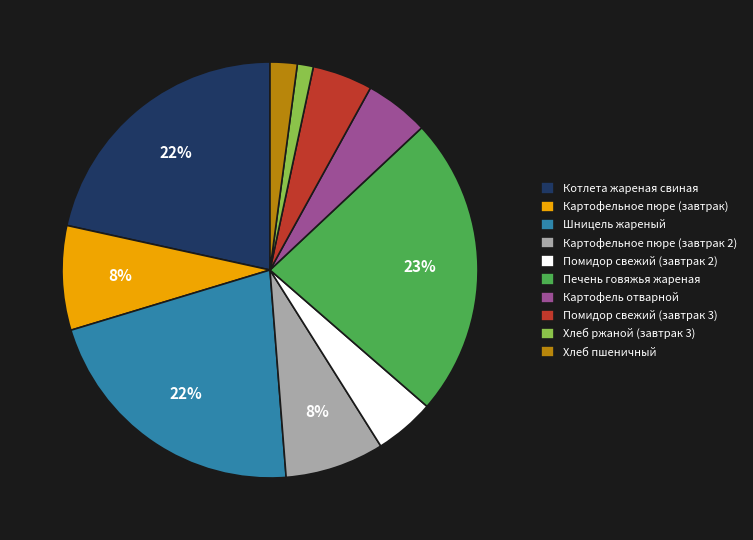

To the nearest percent, what is the difference between the largest and smallest slice percentages?

22%